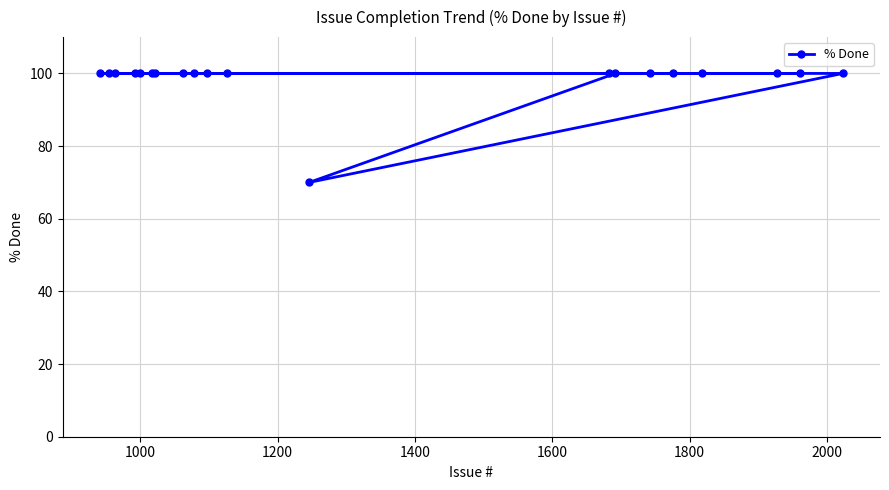

Reading left to right, transcribe all the data shown in this chart.

100	100	100	100	100	100	100	100	100	100	100	70	100	100	100	100	100	100	100	100